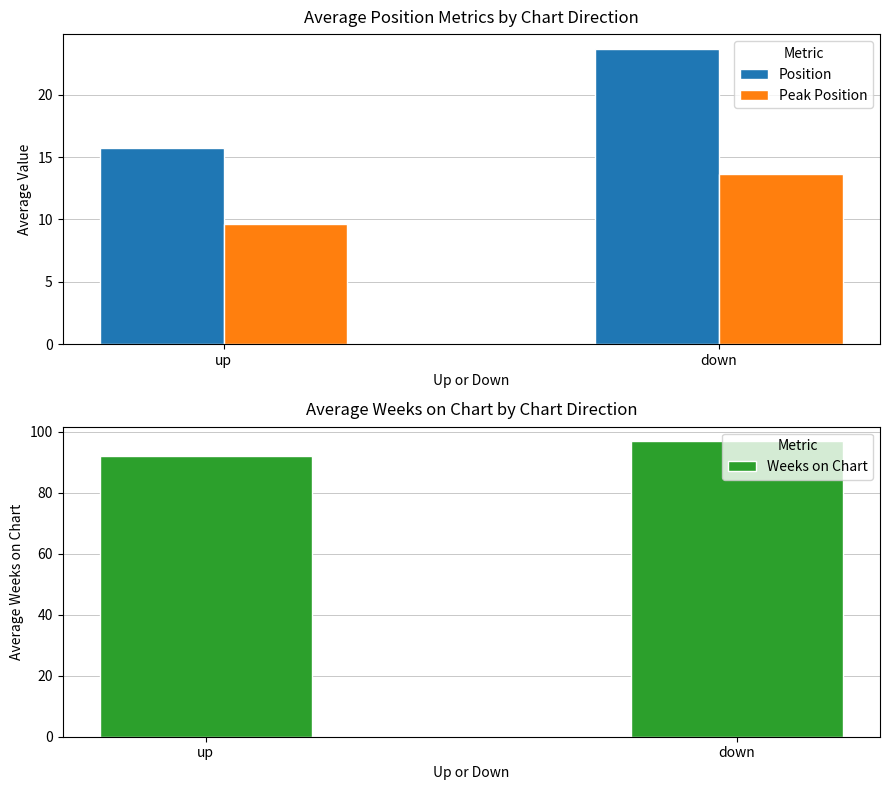

Where does the Weeks on Chart series first go above 96?

down